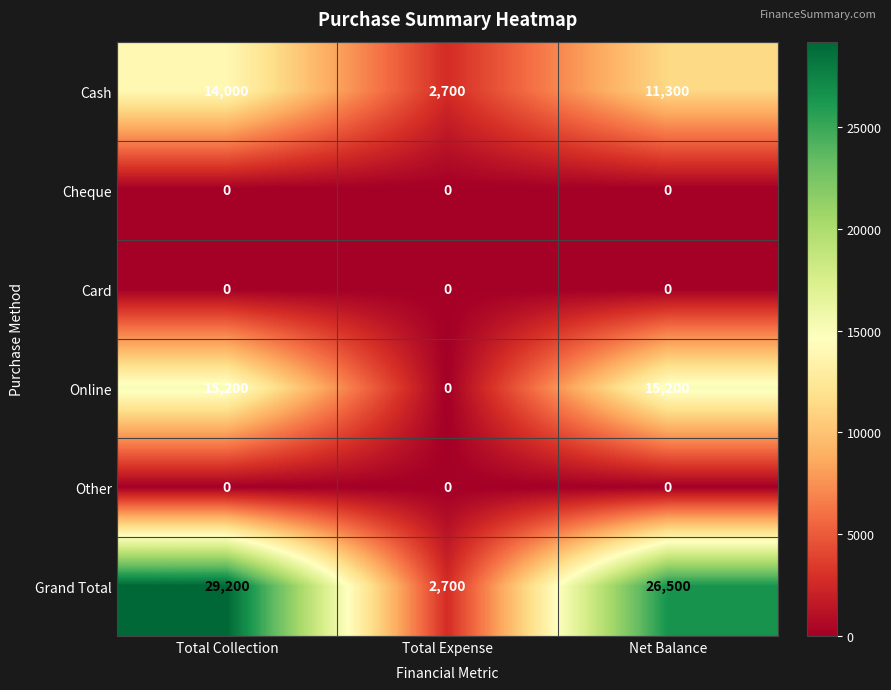

Reading left to right, what are all the values shown in this chart?

Cash: Total Collection=14000	Total Expense=2700	Net Balance=11300
Cheque: Total Collection=0	Total Expense=0	Net Balance=0
Card: Total Collection=0	Total Expense=0	Net Balance=0
Online: Total Collection=15200	Total Expense=0	Net Balance=15200
Other: Total Collection=0	Total Expense=0	Net Balance=0
Grand Total: Total Collection=29200	Total Expense=2700	Net Balance=26500